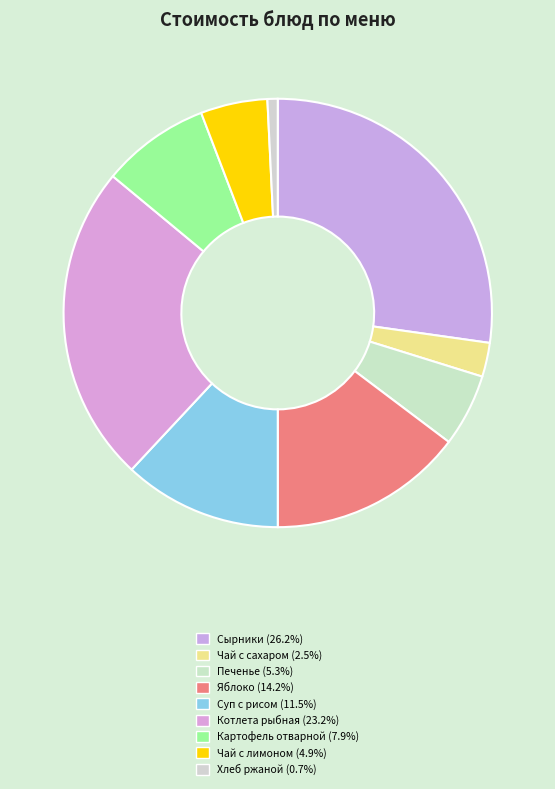

How many segments does this pie chart have?

9